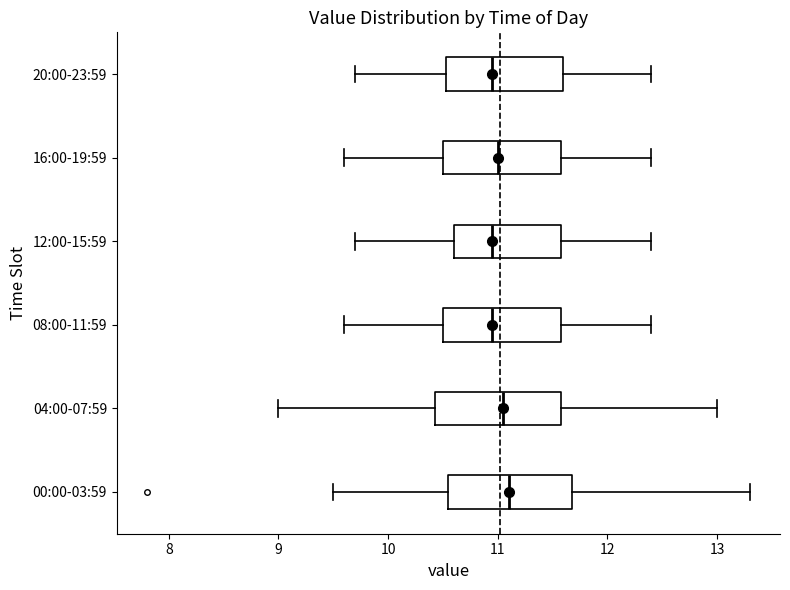

Where does the median line of the box for 20:00-23:59 sit on the x-axis? The values are not printed on the chart, so give them approximately, as read against the axis.

11.0